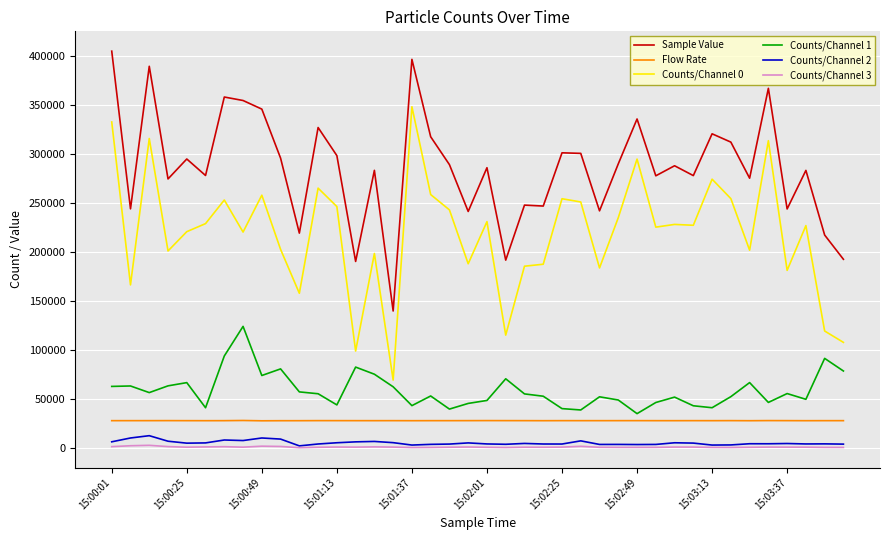

True or false: Counts/Channel 0 and Counts/Channel 2 intersect in this chart.

False